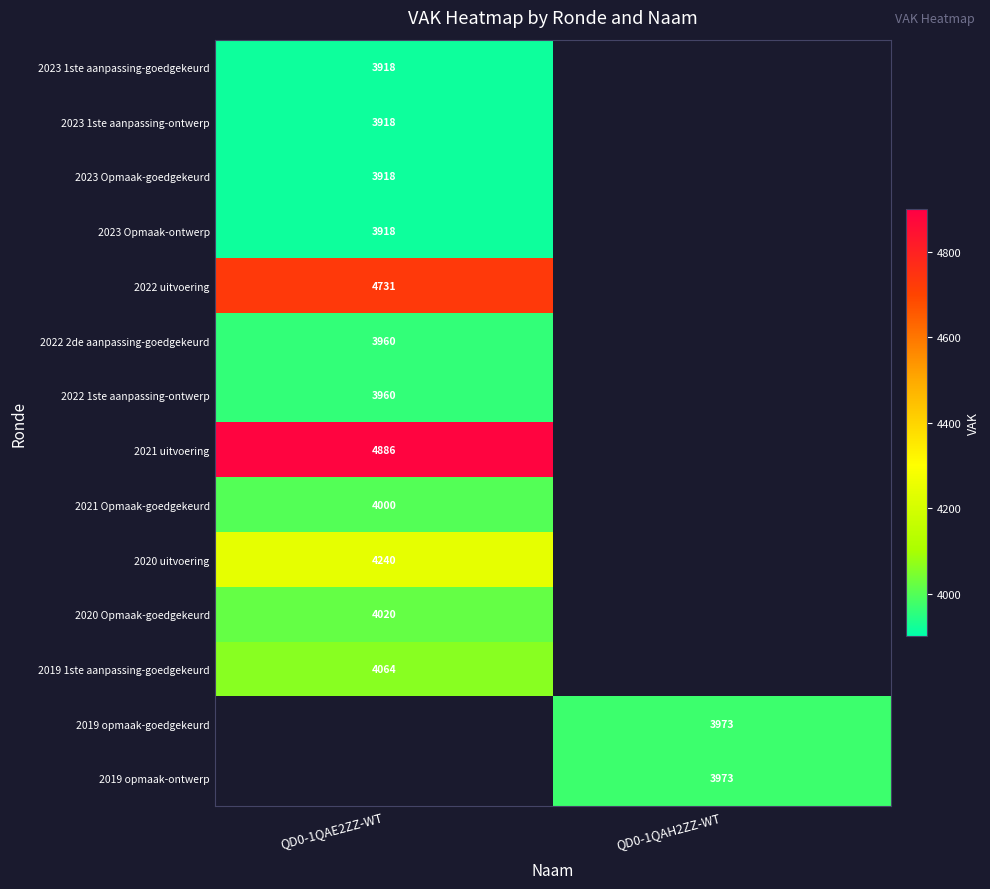

Is it true that 2023 1ste aanpassing-goedgekeurd equals 5865 at QD0-1QAE2ZZ-WT?

False